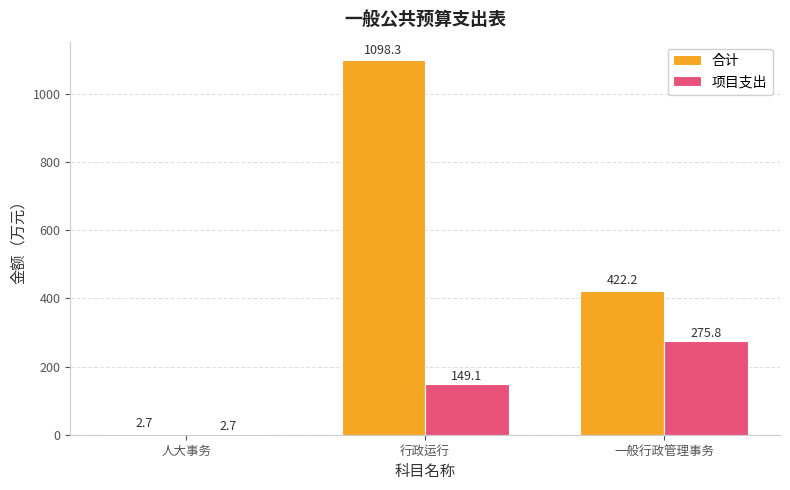

What is the sum of all 项目支出 values?

427.6